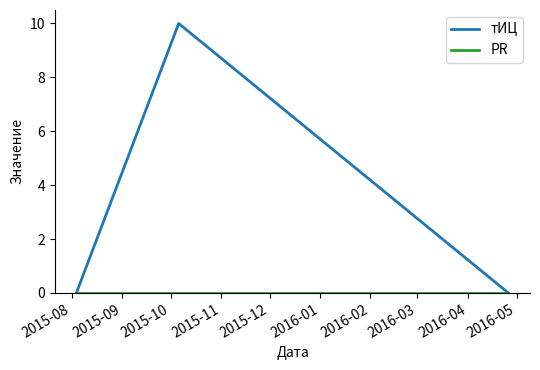

How many тИЦ values are between 0 and 10?

3